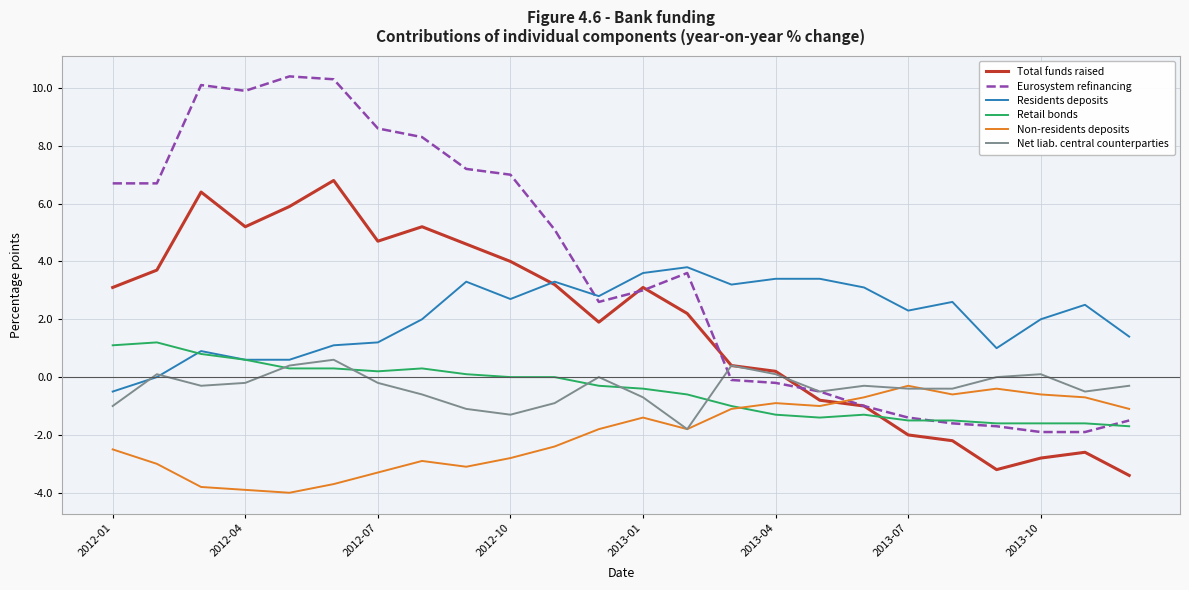

Which series has the largest range (max minus min)?

Eurosystem refinancing